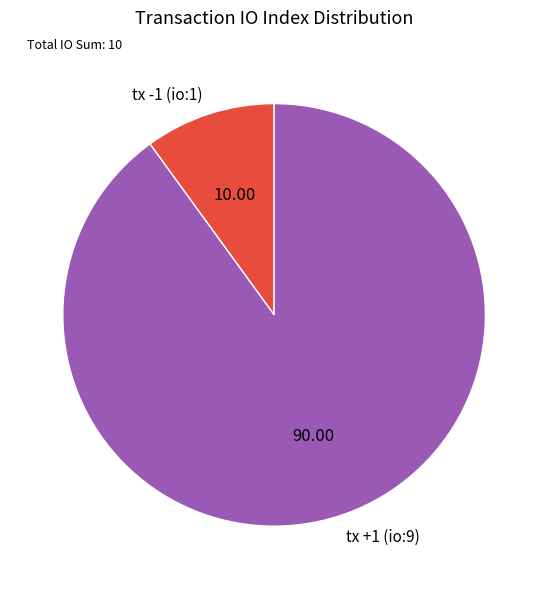

Combined, do tx +1 (io:9) and tx -1 (io:1) account for over 50%?

Yes